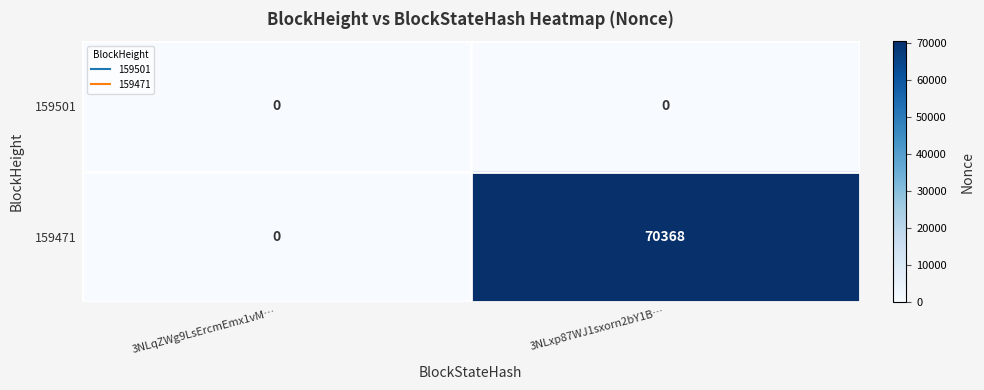

List the series in order of their peak value, highest first.

159471, 159501